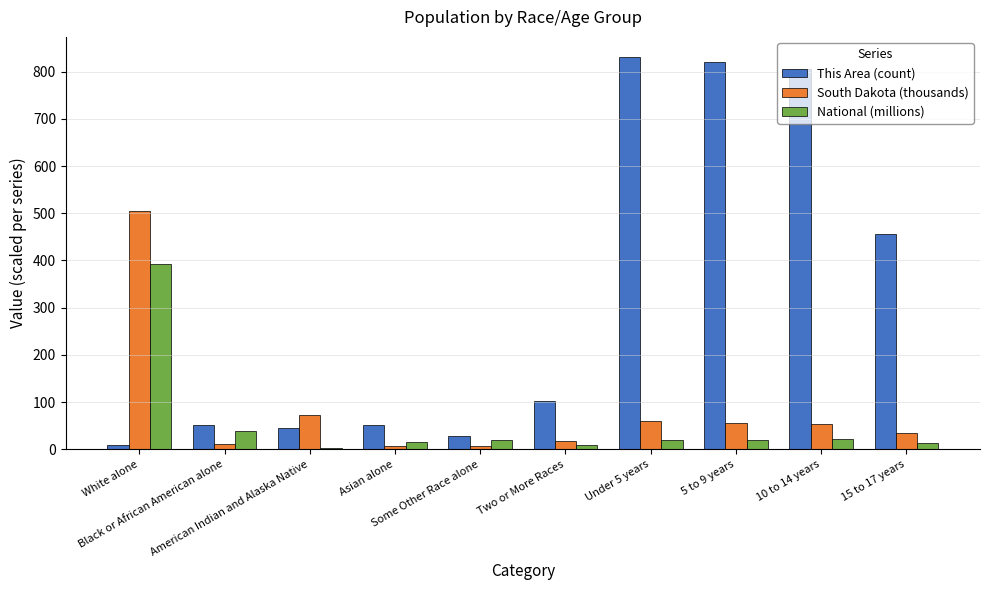

Is the value of National (millions) at Under 5 years greater than the value of This Area (count) at 15 to 17 years?

No